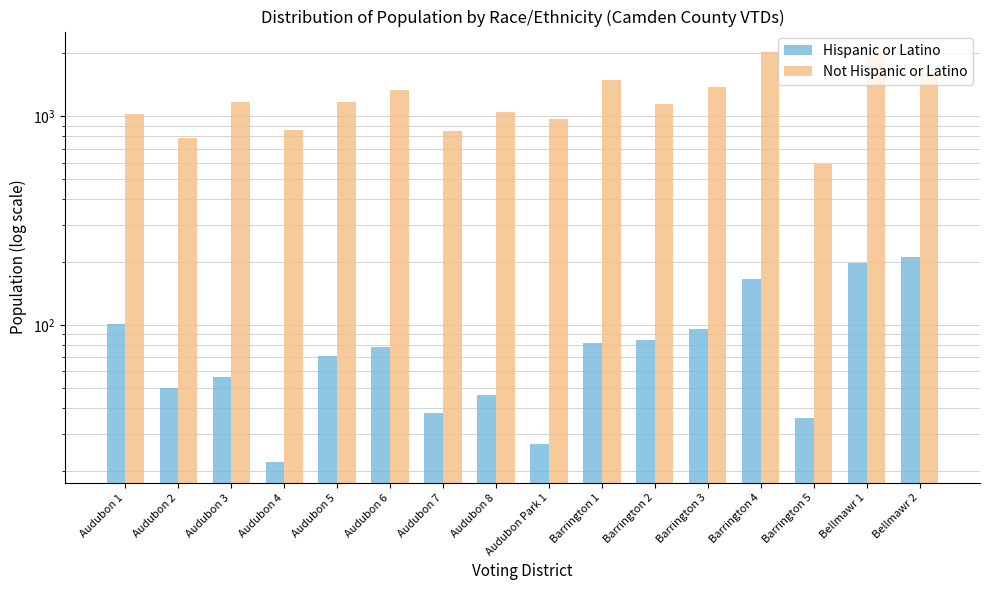

What is the label of the 1st bar from the right?

Bellmawr 2